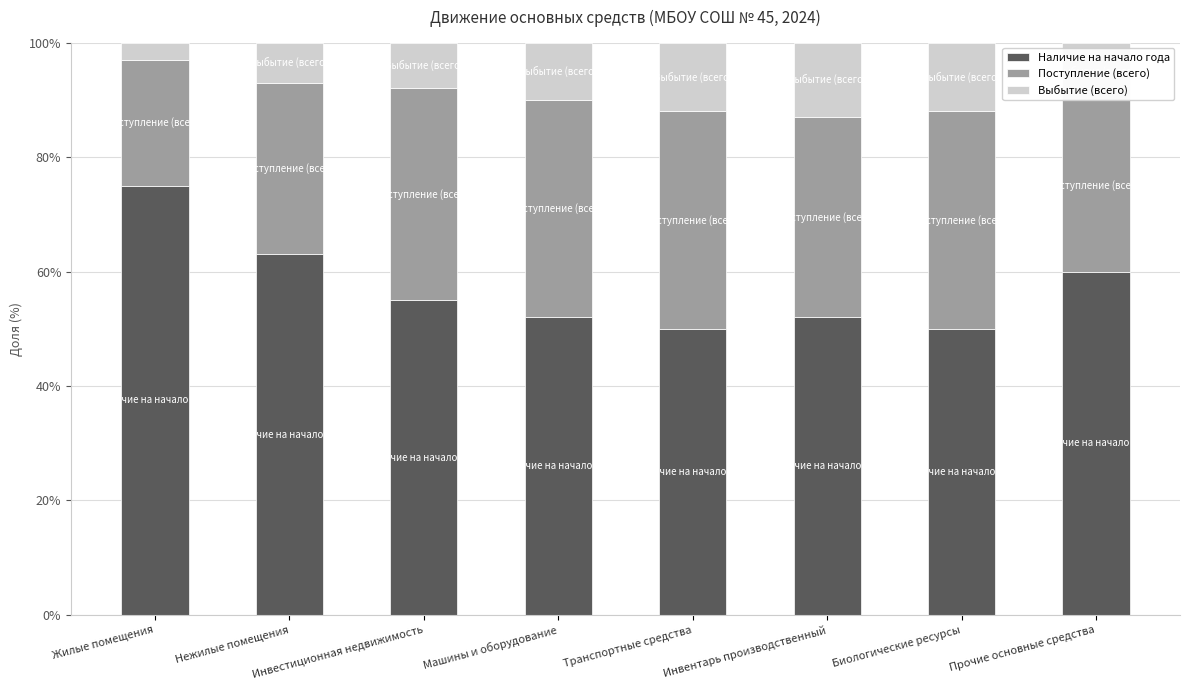

At which label does Наличие на начало года reach its peak?

Жилые помещения